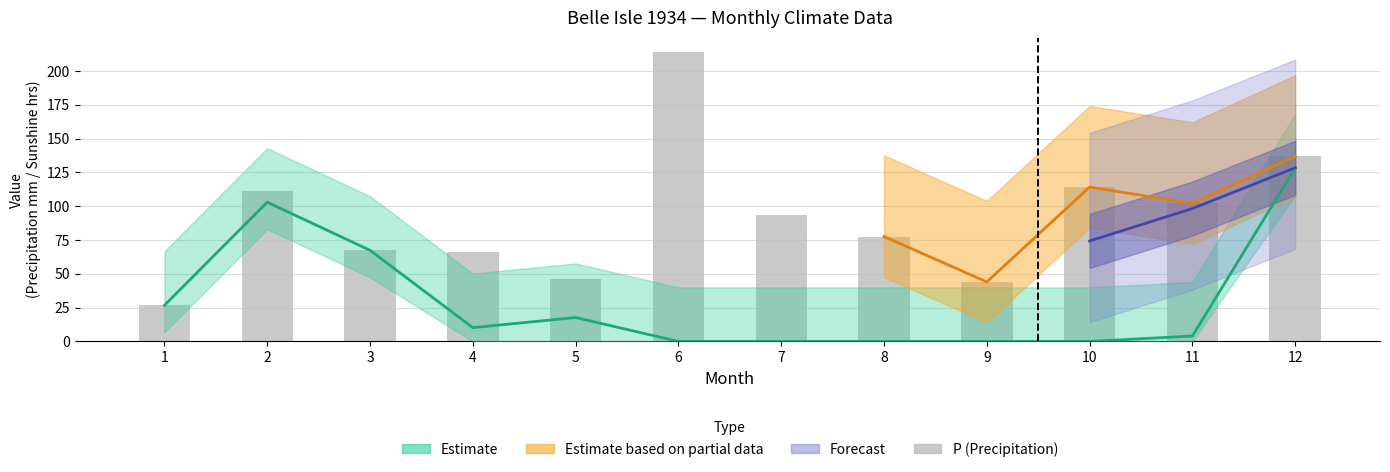

What is the change in value from 5 to 10?

+67.7